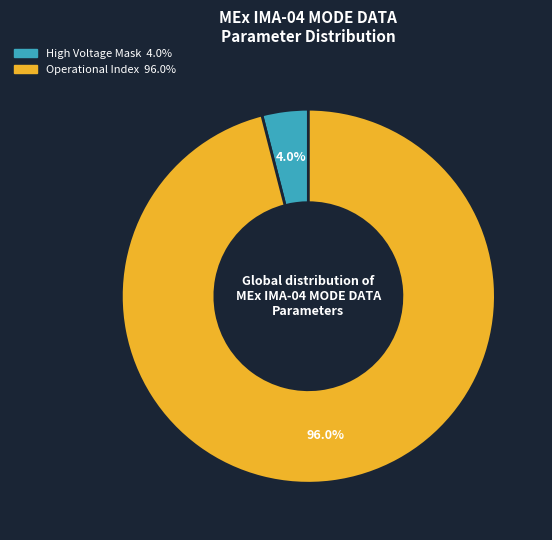

Is there any slice that represents more than half of the pie?

Yes